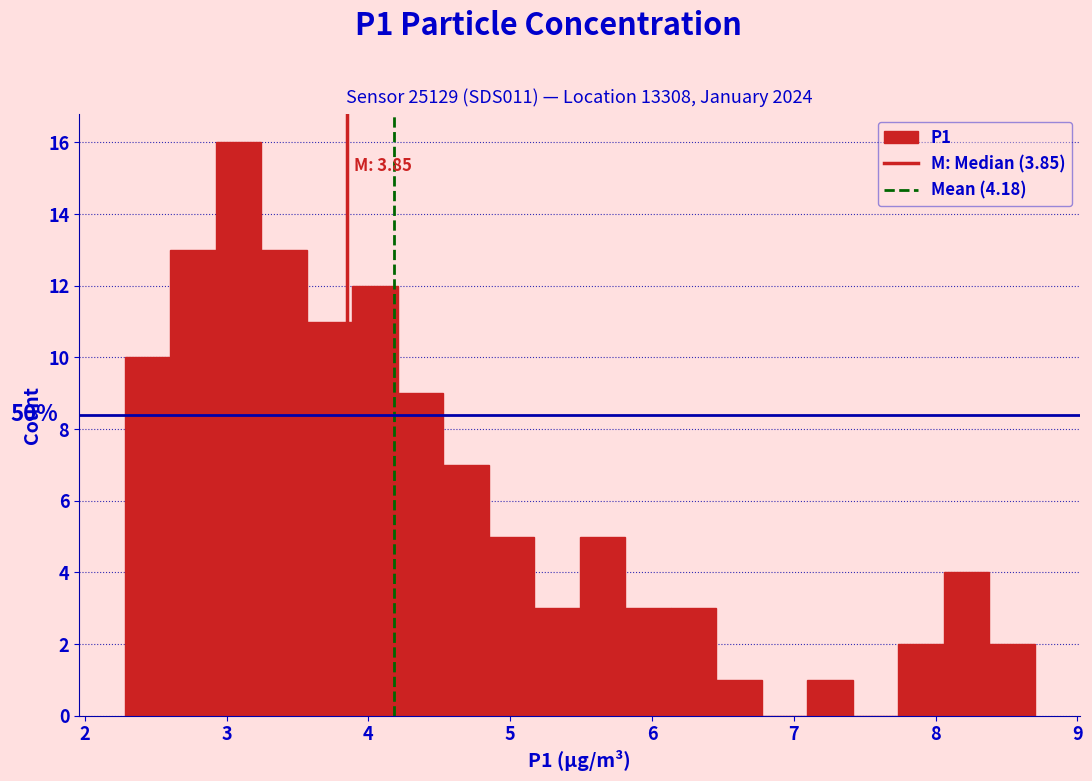

Read against the x-axis, roughly where is the centre of the tallest bar?

3.1